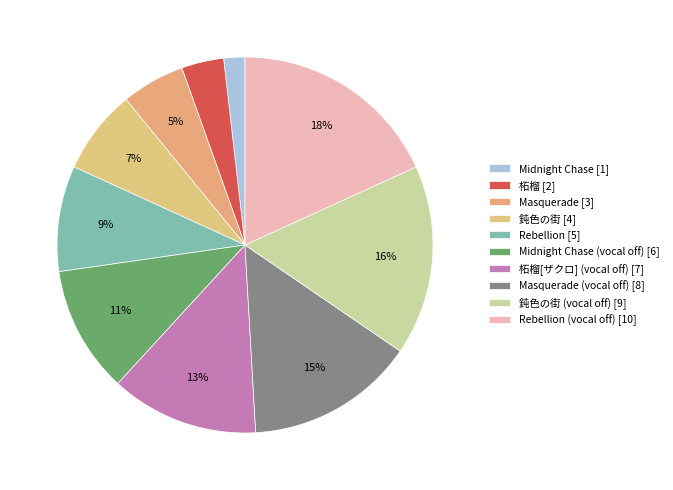

To the nearest percent, what is the difference between the largest and smallest slice percentages?

16%